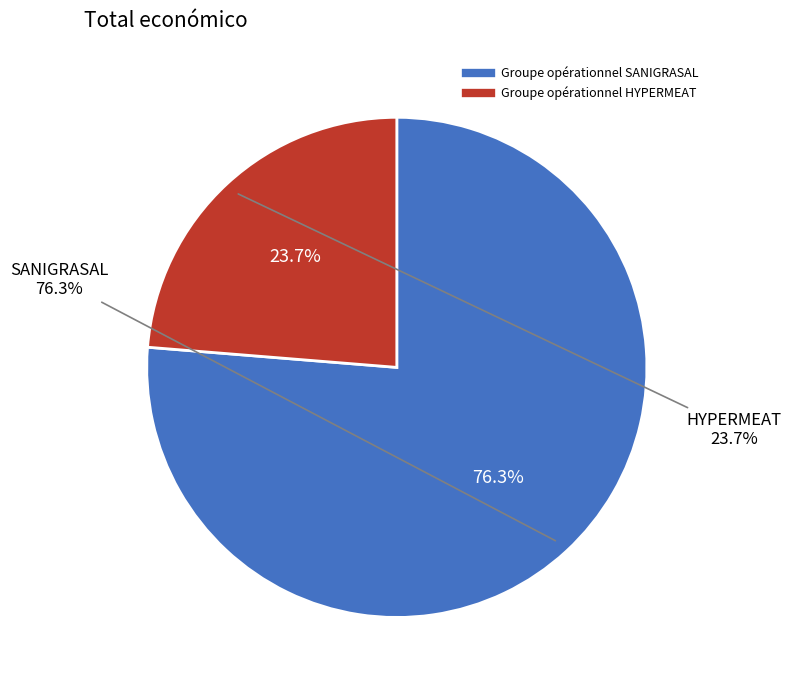

To the nearest percent, what is the average slice percentage?

50%